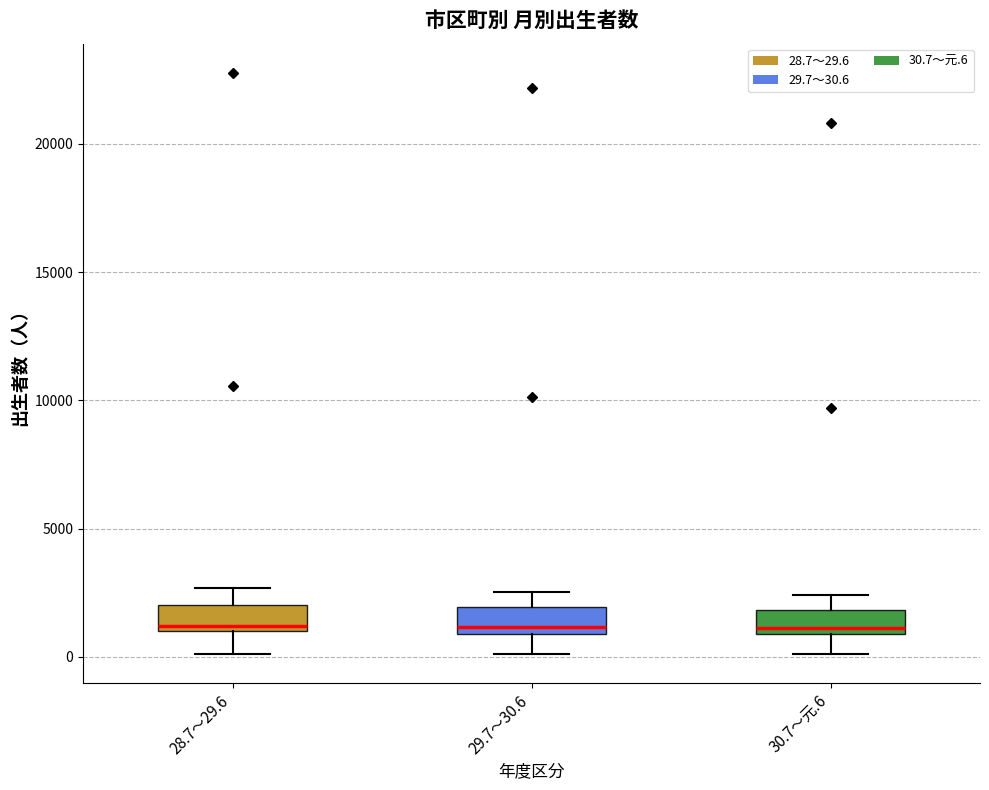

Reading left to right, transcribe this box plot: for each box, give where its median line is, the range the box spans, and where its two whiskers end, as read against the y-axis. The values are not printed on the chart, so give them approximately, as read against the axis.

28.7～29.6: median 1000 (just above the box's lower edge), box 1000 to 2000, whiskers 0 to 2500
29.7～30.6: median 1000 (just above the box's lower edge), box 1000 to 2000, whiskers 0 to 2500
30.7～元.6: median 1000 (just above the box's lower edge), box 1000 to 2000, whiskers 0 to 2500